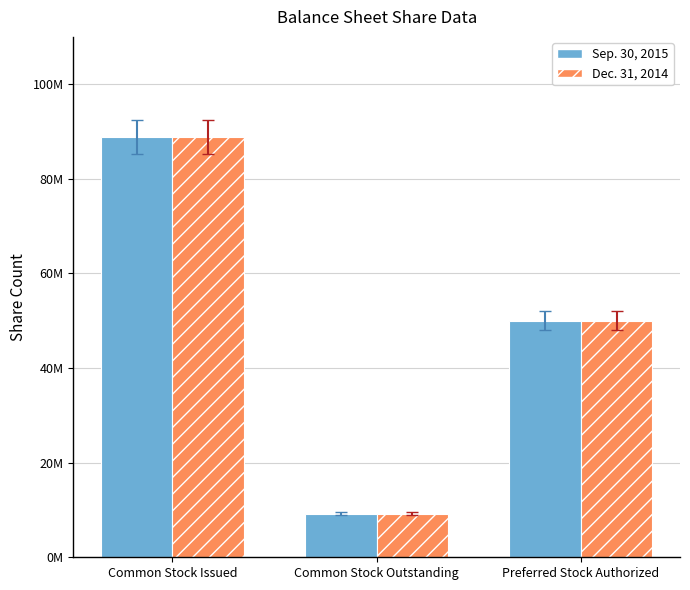

What position from the left is Common Stock Outstanding?

2